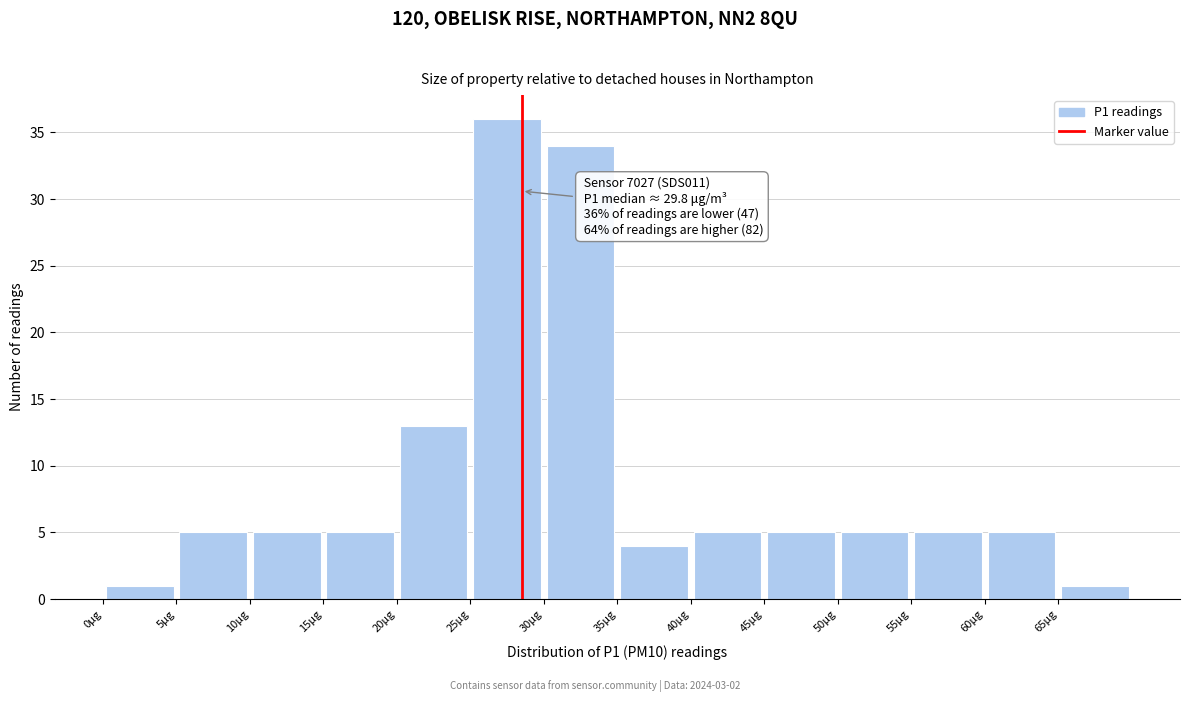

Over which range of the x-axis is the bar tallest?

25 to 30